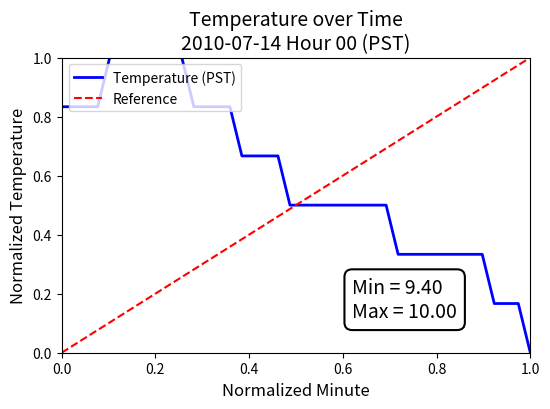

What is the highest value of the Temperature (PST) series?

1.0